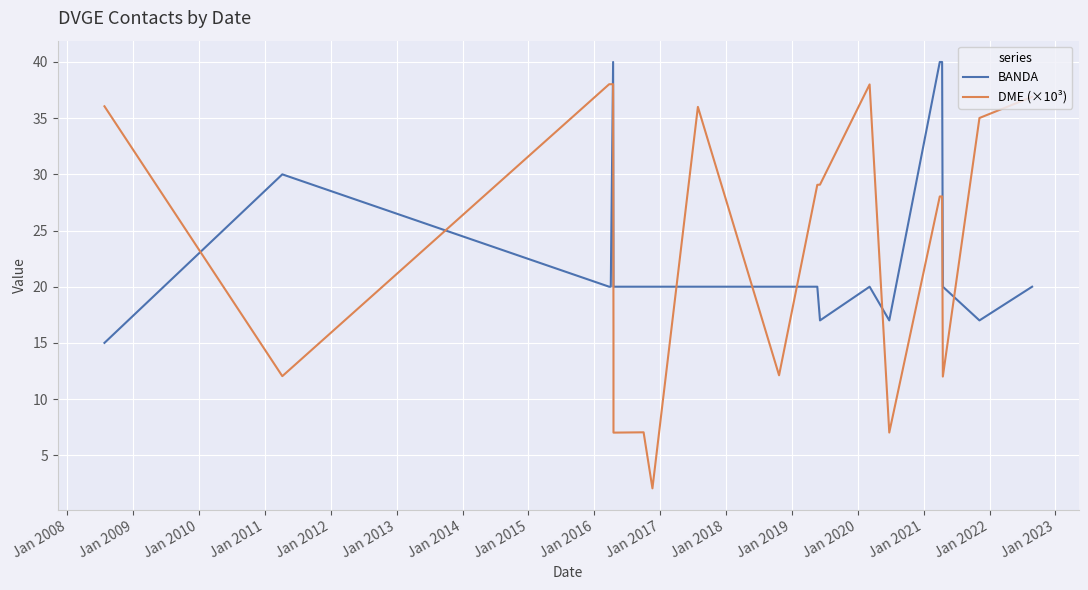

What is the difference between the second highest and second lowest values in the DME (×10³) series?

31.0